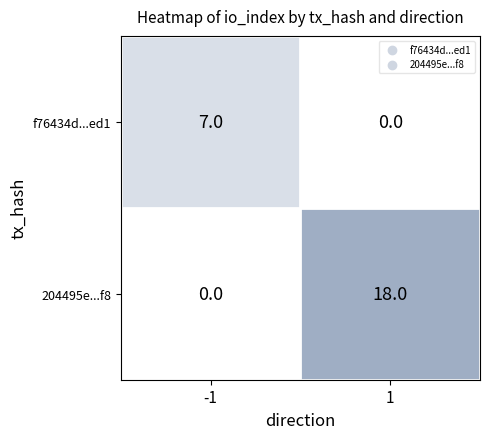

True or false: f76434d...ed1 has a value of 3 at 1.

False